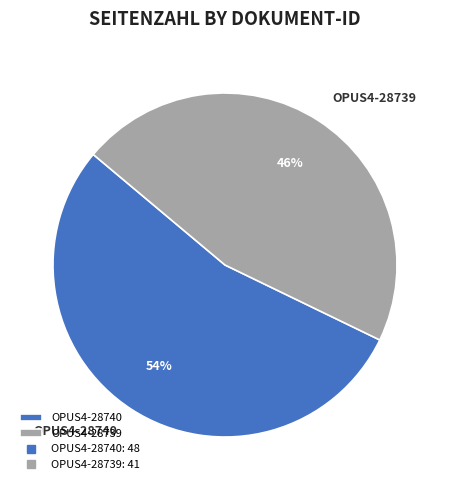

Which category accounts for the majority?

OPUS4-28740